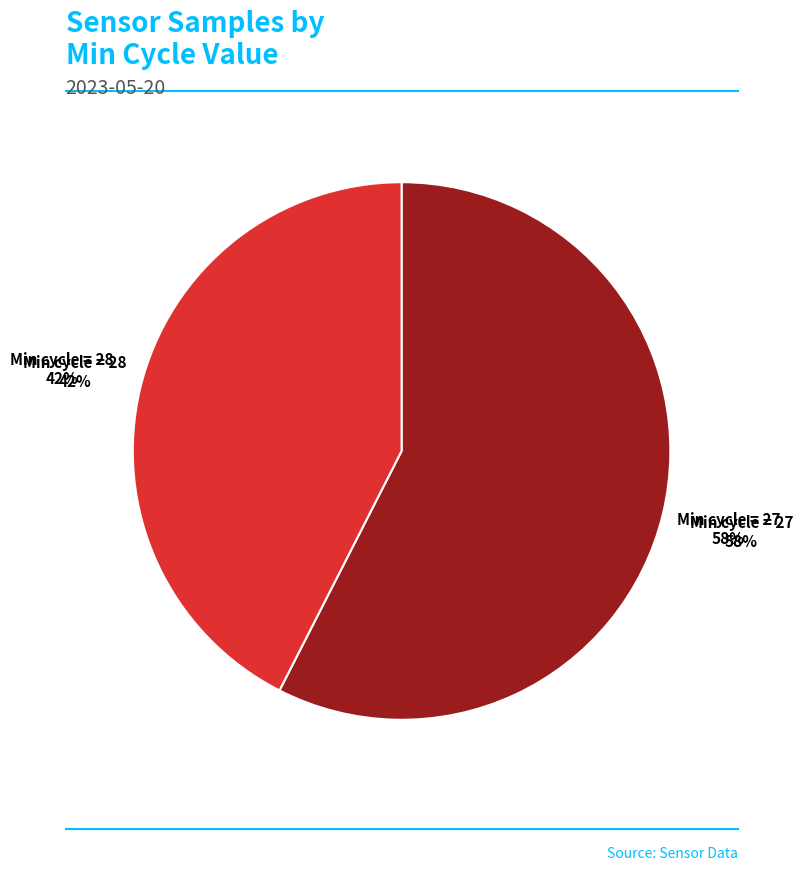

What is the smallest slice in the pie chart?

28